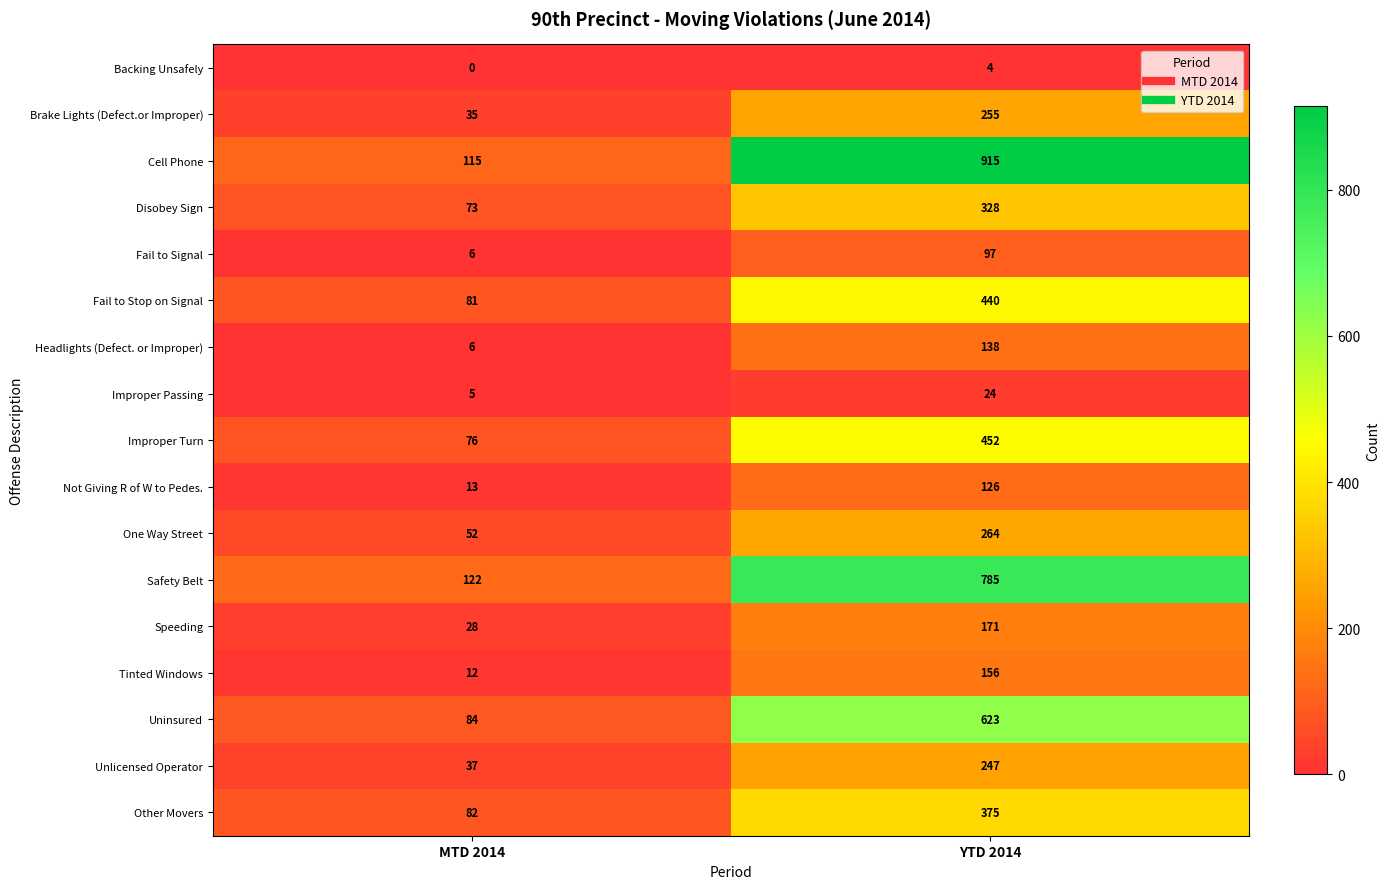

What is the highest value of the Safety Belt series?

785